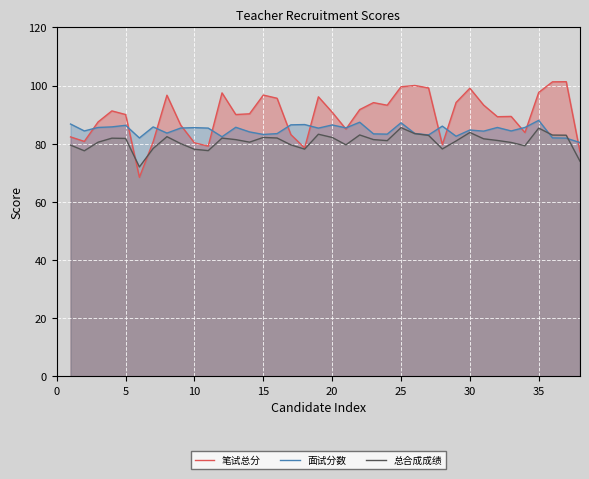

True or false: 面试分数 has a value of 150.0 at 35.

False